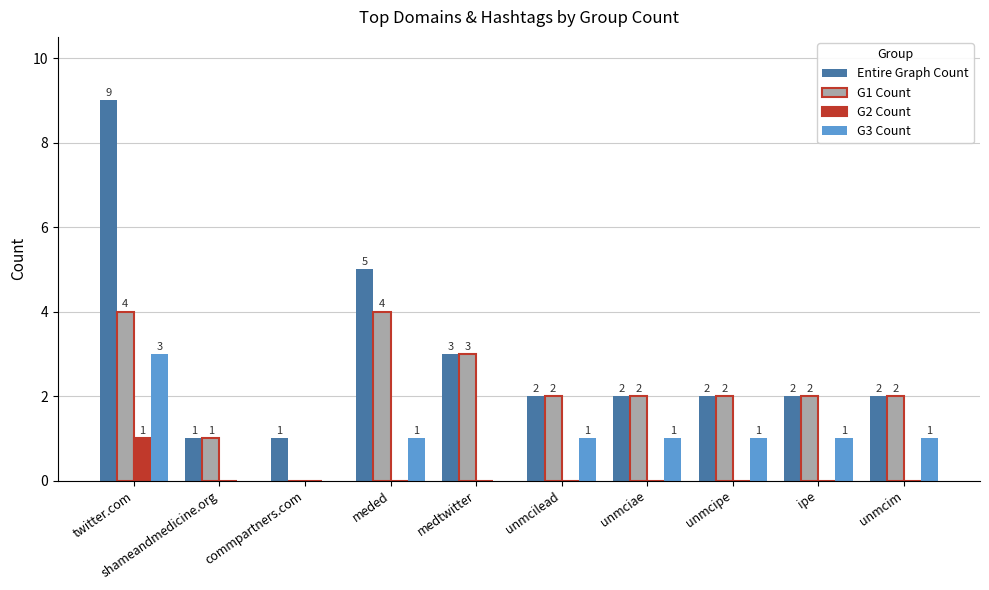

Reading left to right, transcribe all the data shown in this chart.

Entire Graph Count: 9	1	1	5	3	2	2	2	2	2
G1 Count: 4	1	0	4	3	2	2	2	2	2
G2 Count: 1	0	0	0	0	0	0	0	0	0
G3 Count: 3	0	0	1	0	1	1	1	1	1